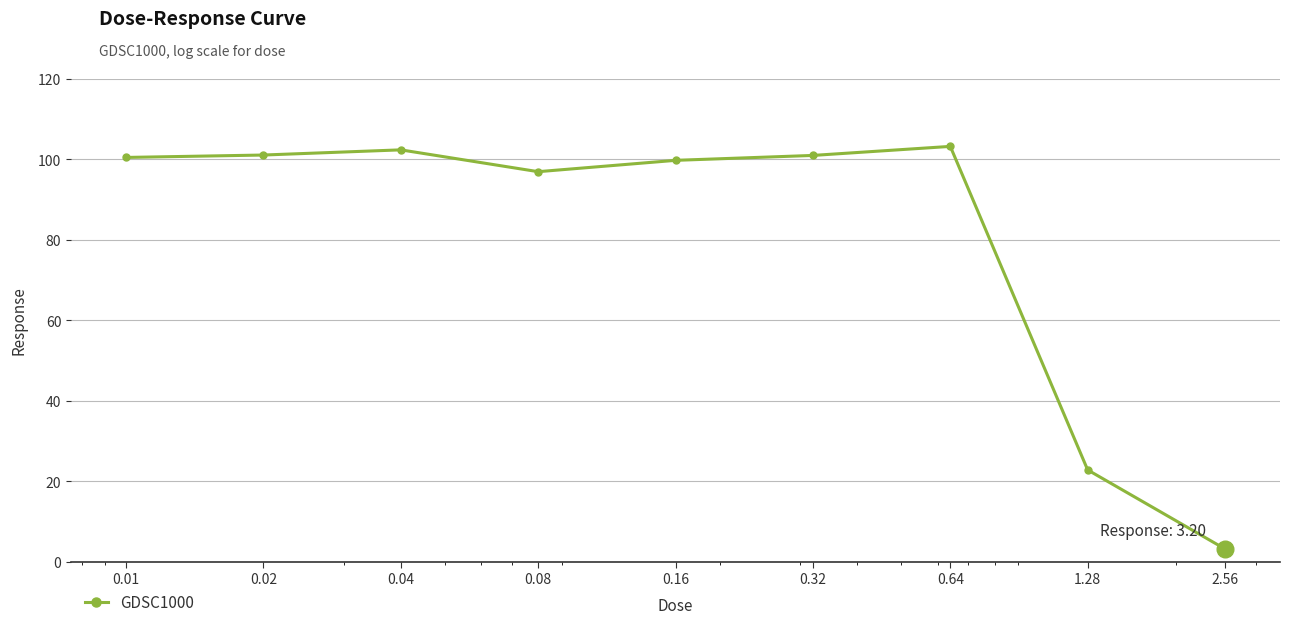

What is the minimum value shown in the chart?

3.2